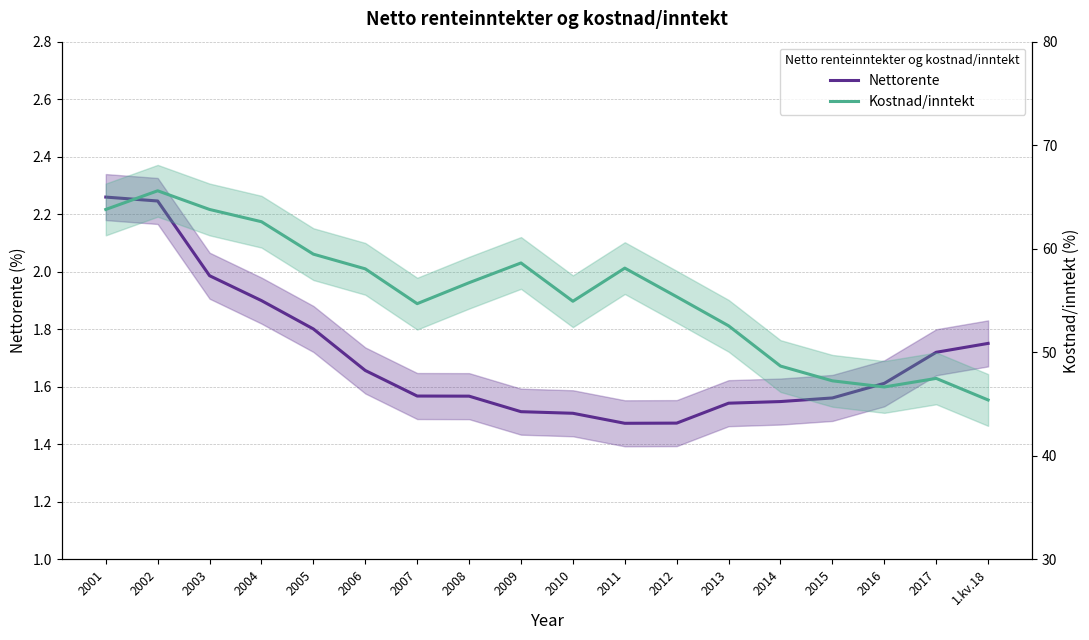

What is the minimum value shown in the chart?

1.5